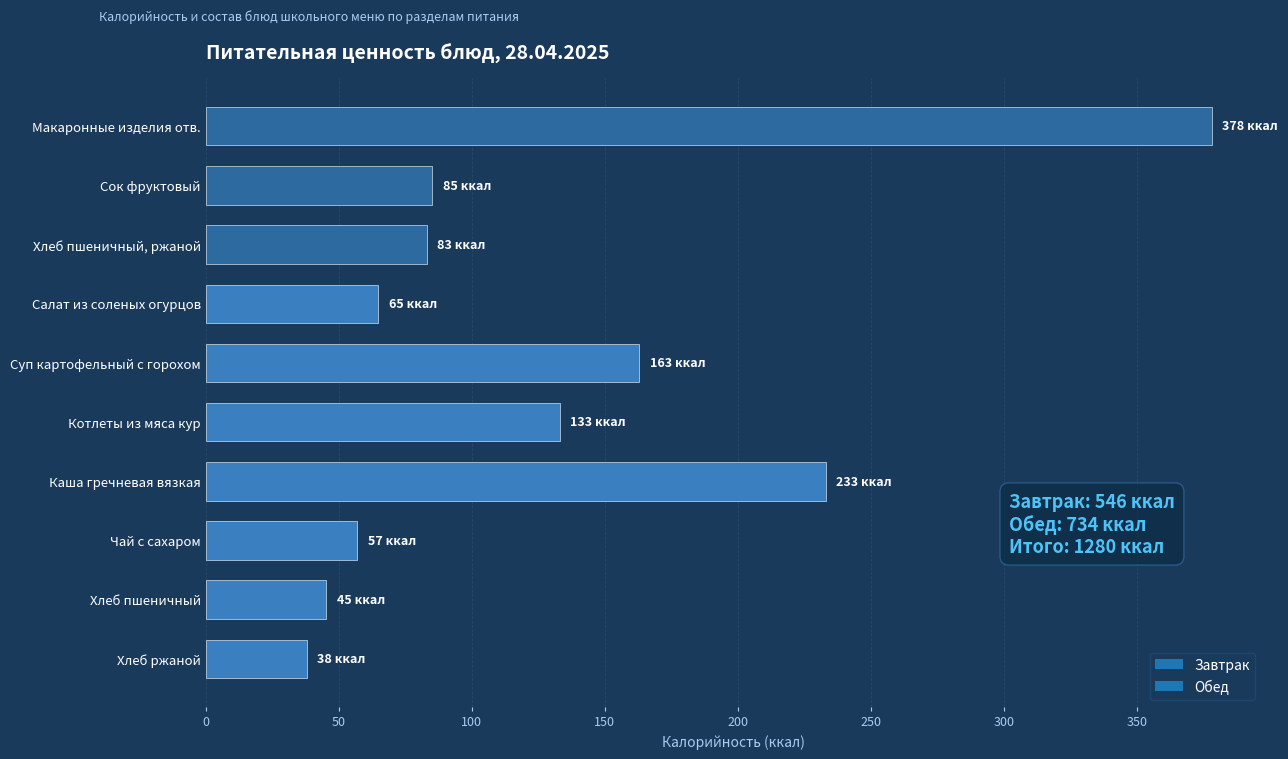

Is it true that the value at Каша гречневая вязкая is 233.0?

True